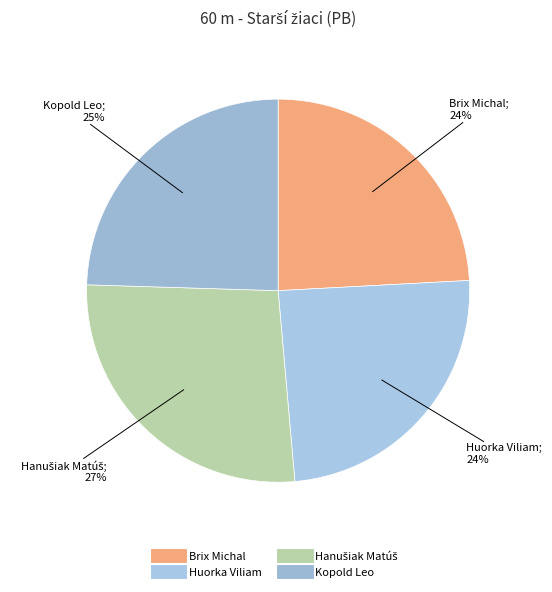

How many segments does this pie chart have?

4